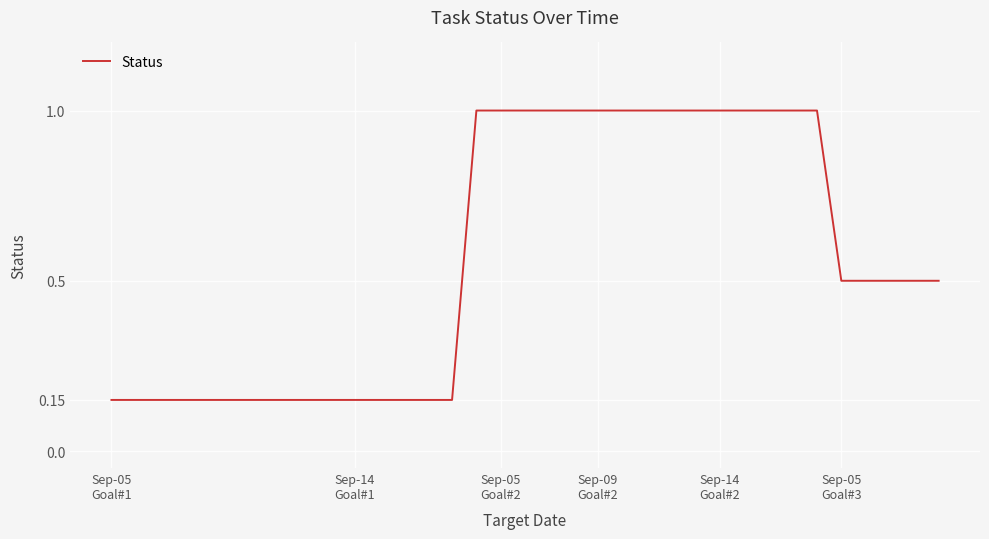

What is the average value?

0.6